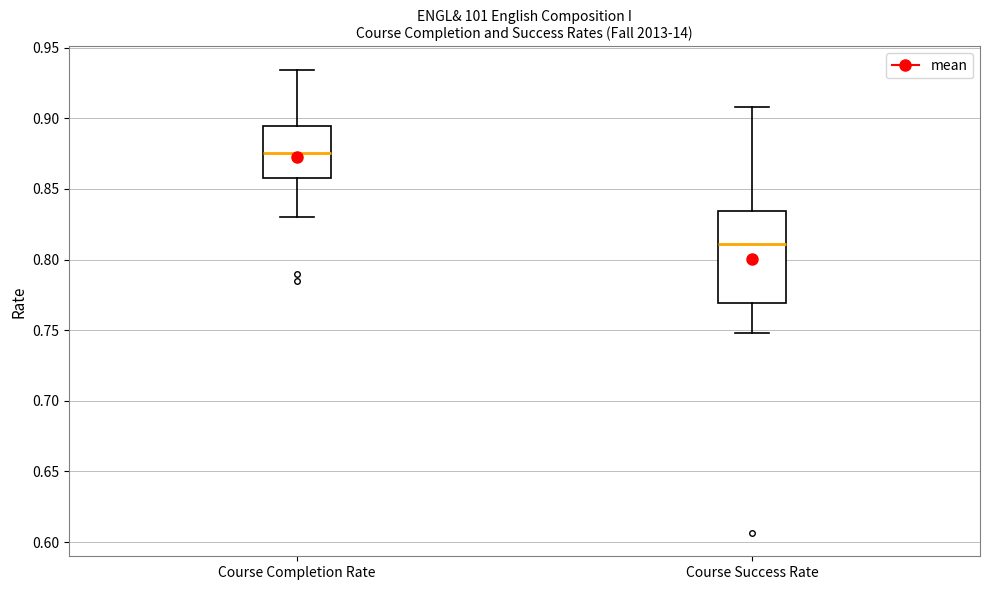

Which box has the highest median line?

Course Completion Rate